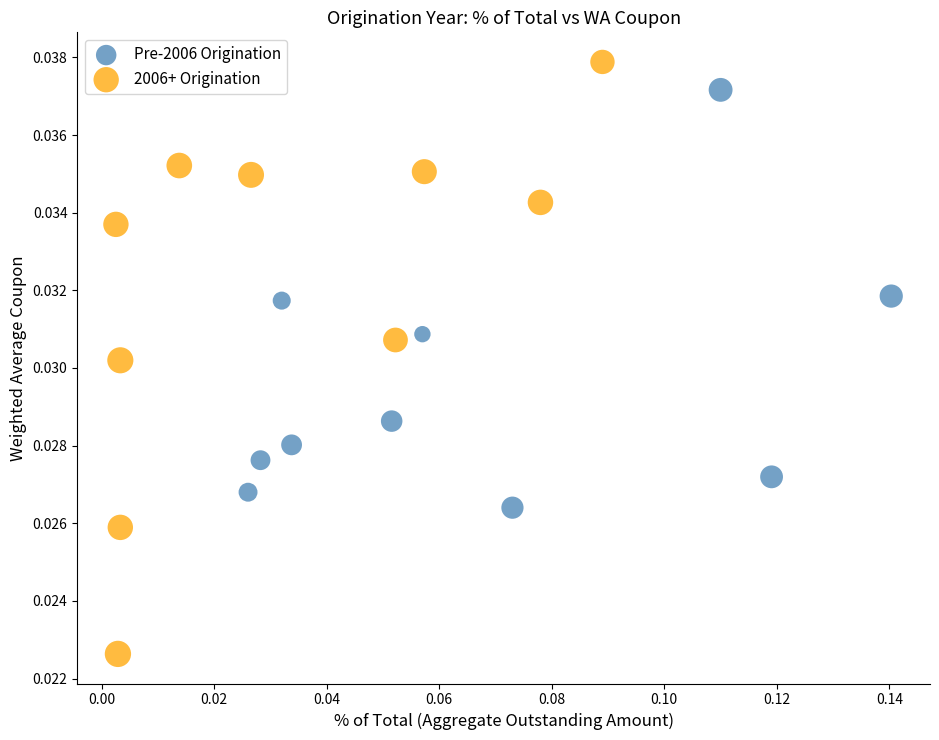

Which series has the widest spread of Y values?

2006+ Origination